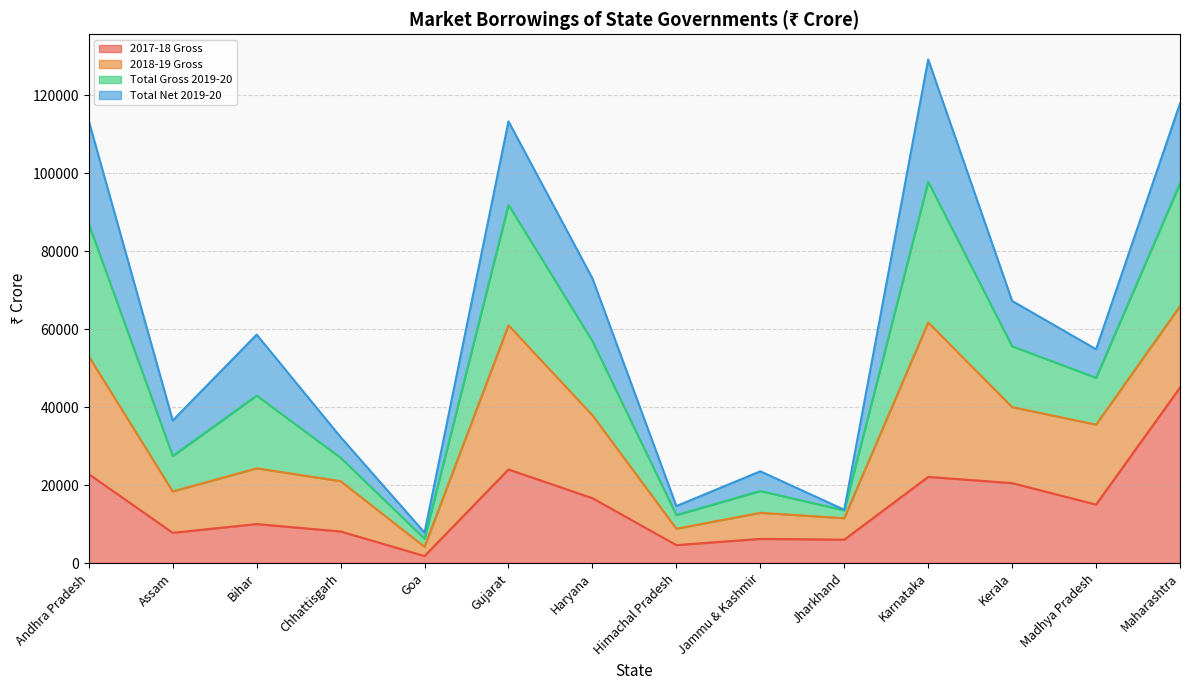

What are all the series names shown in the legend?

2017-18 Gross, 2018-19 Gross, Total Gross 2019-20, Total Net 2019-20